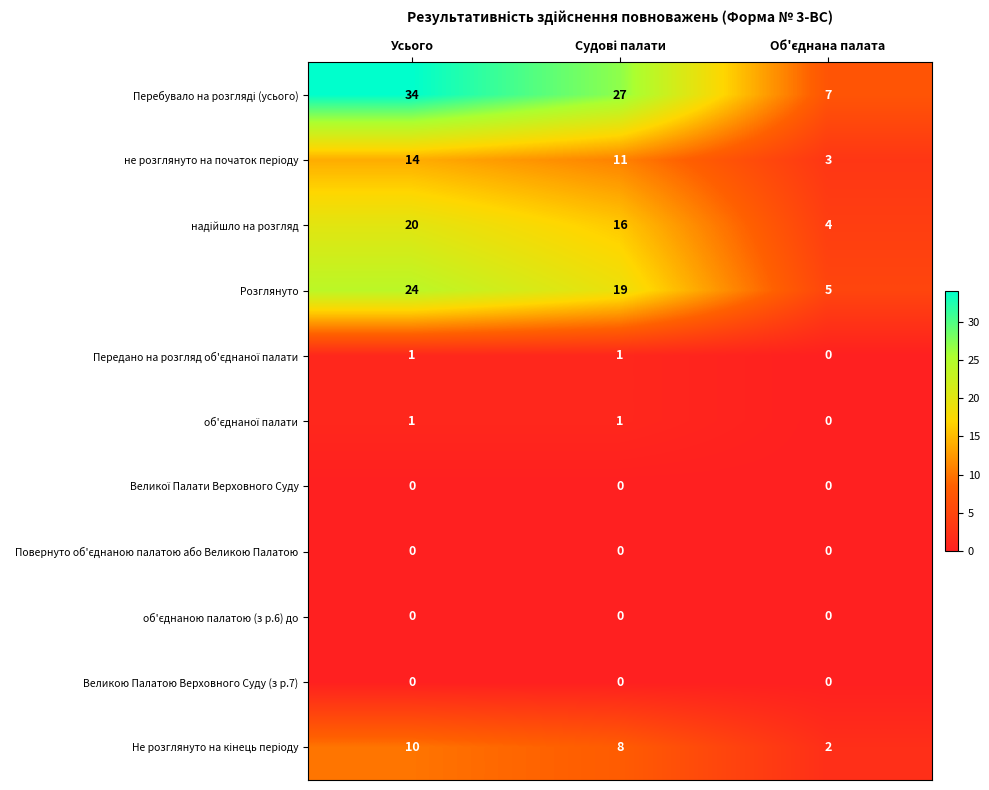

What is the difference between the highest and lowest values at Усього?

34